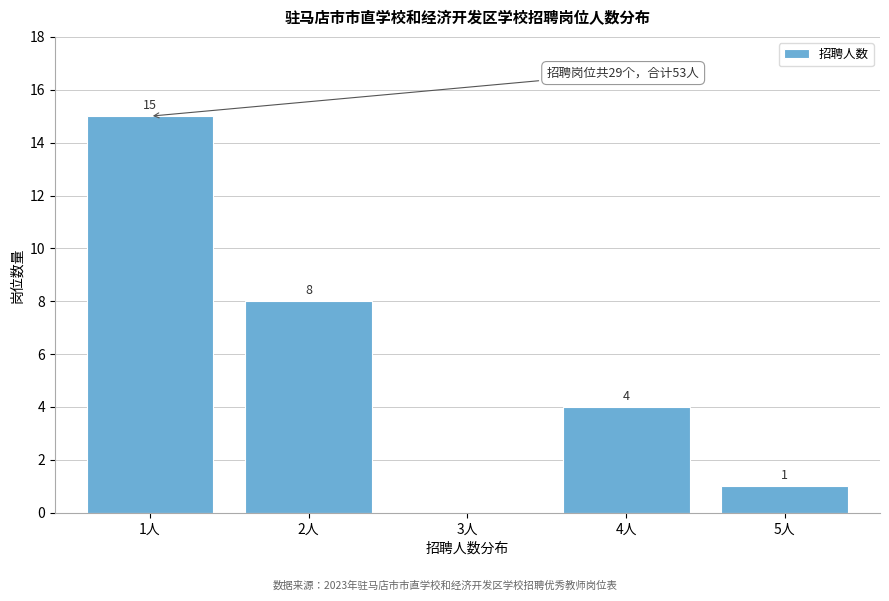

Reading right to left, extract all data points from this chart.

5人=1	4人=4	3人=0	2人=8	1人=15